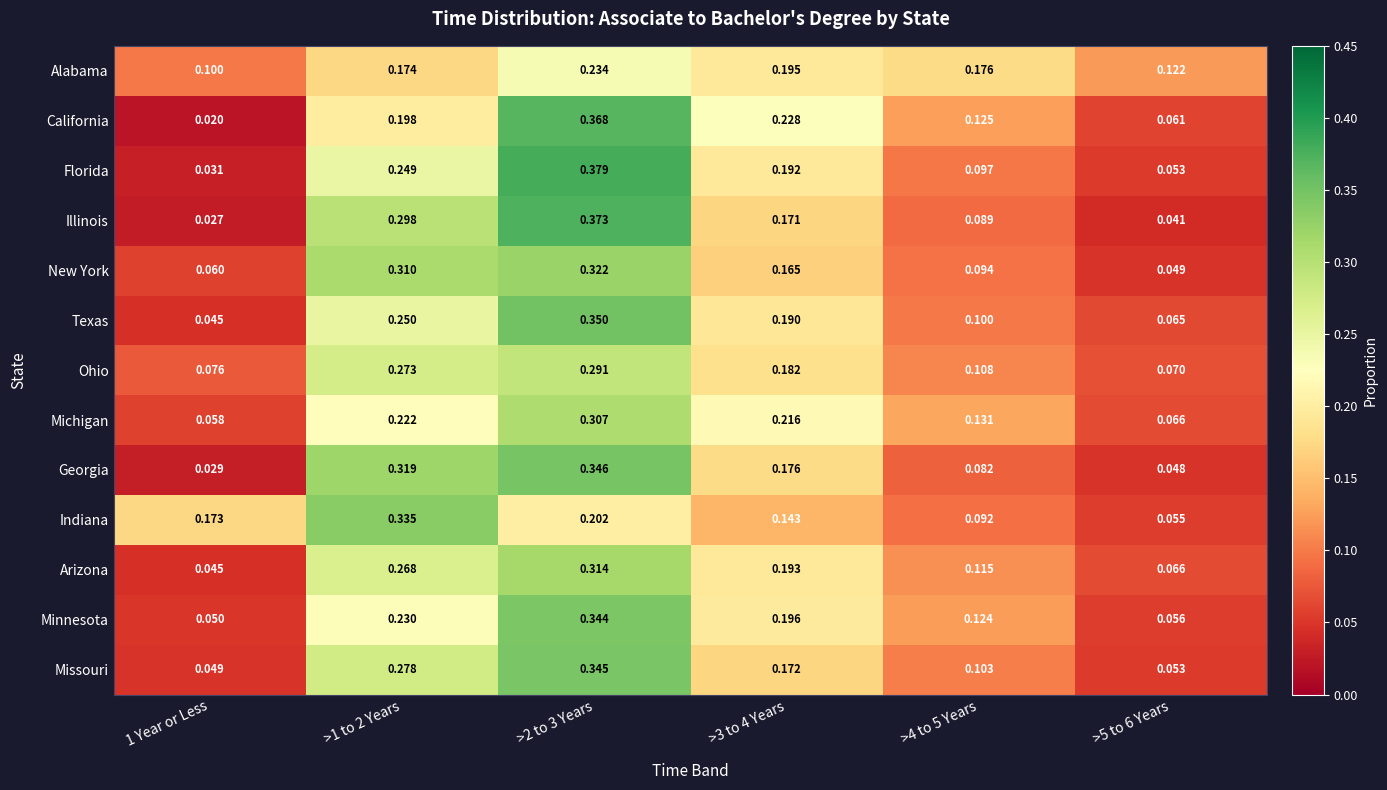

Between 1 Year or Less and >4 to 5 Years, which series saw the biggest shift?

California